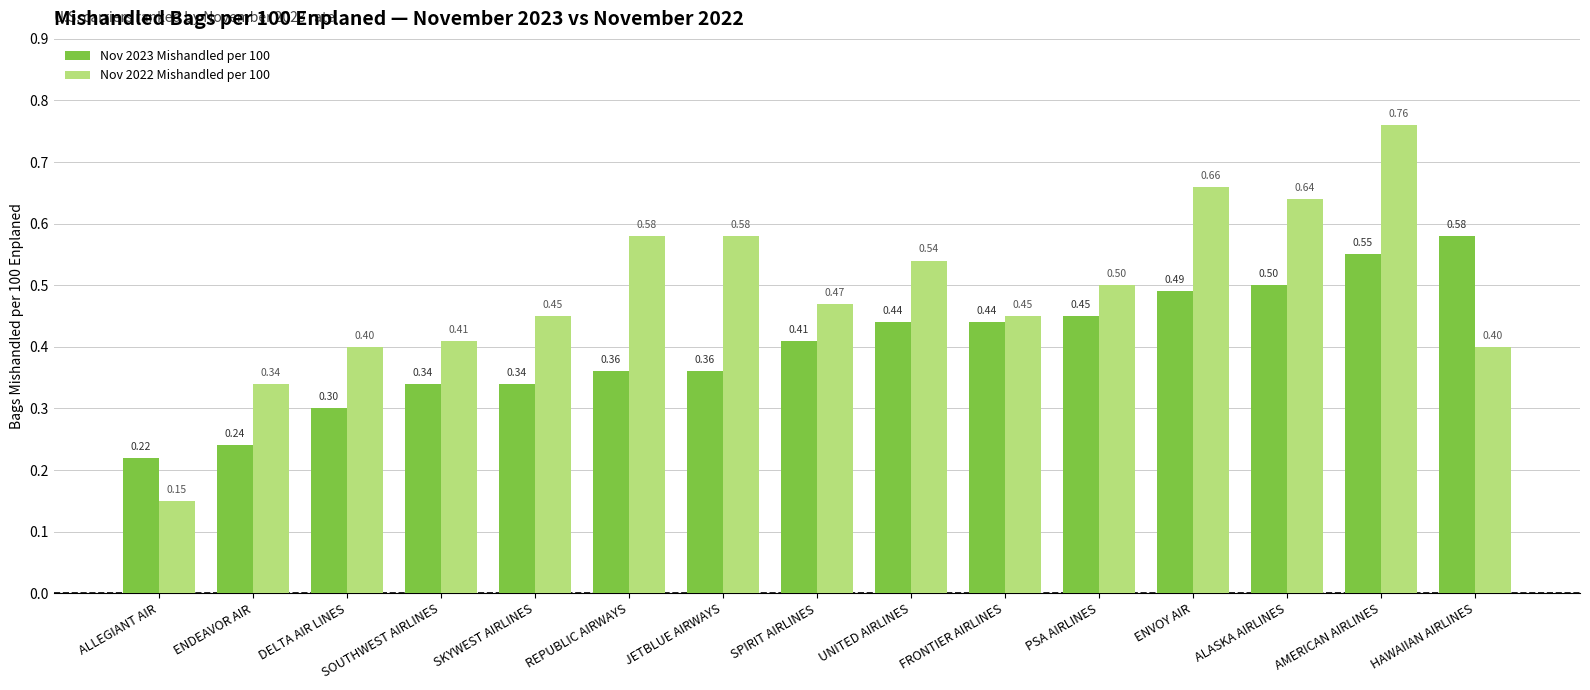

What is the sum of the Nov 2022 Mishandled per 100 values at ENVOY AIR and HAWAIIAN AIRLINES?

1.1